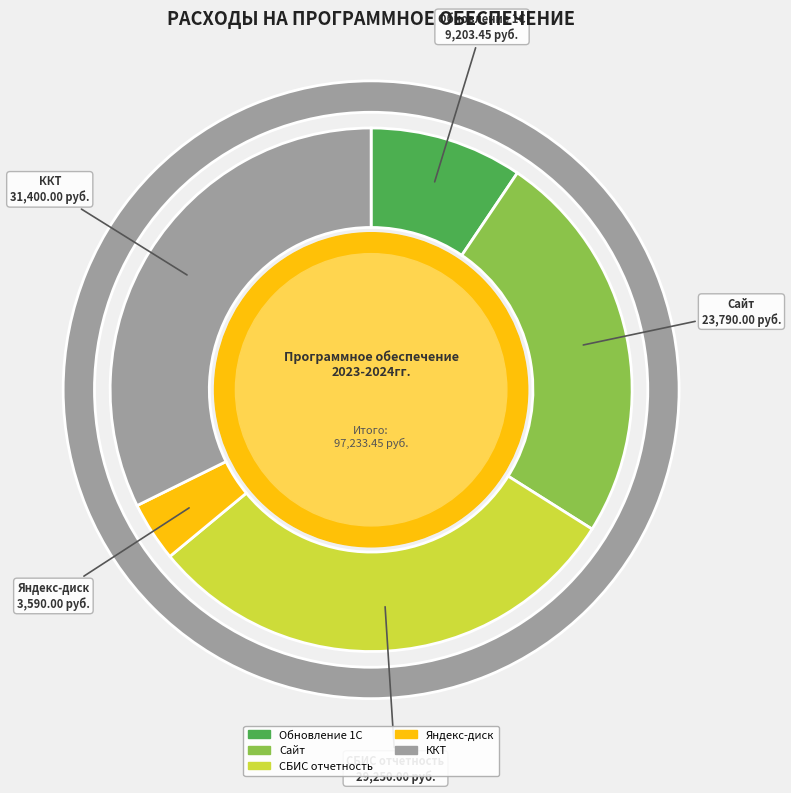

To the nearest percent, what is the difference between the largest and smallest slice percentages?

29%